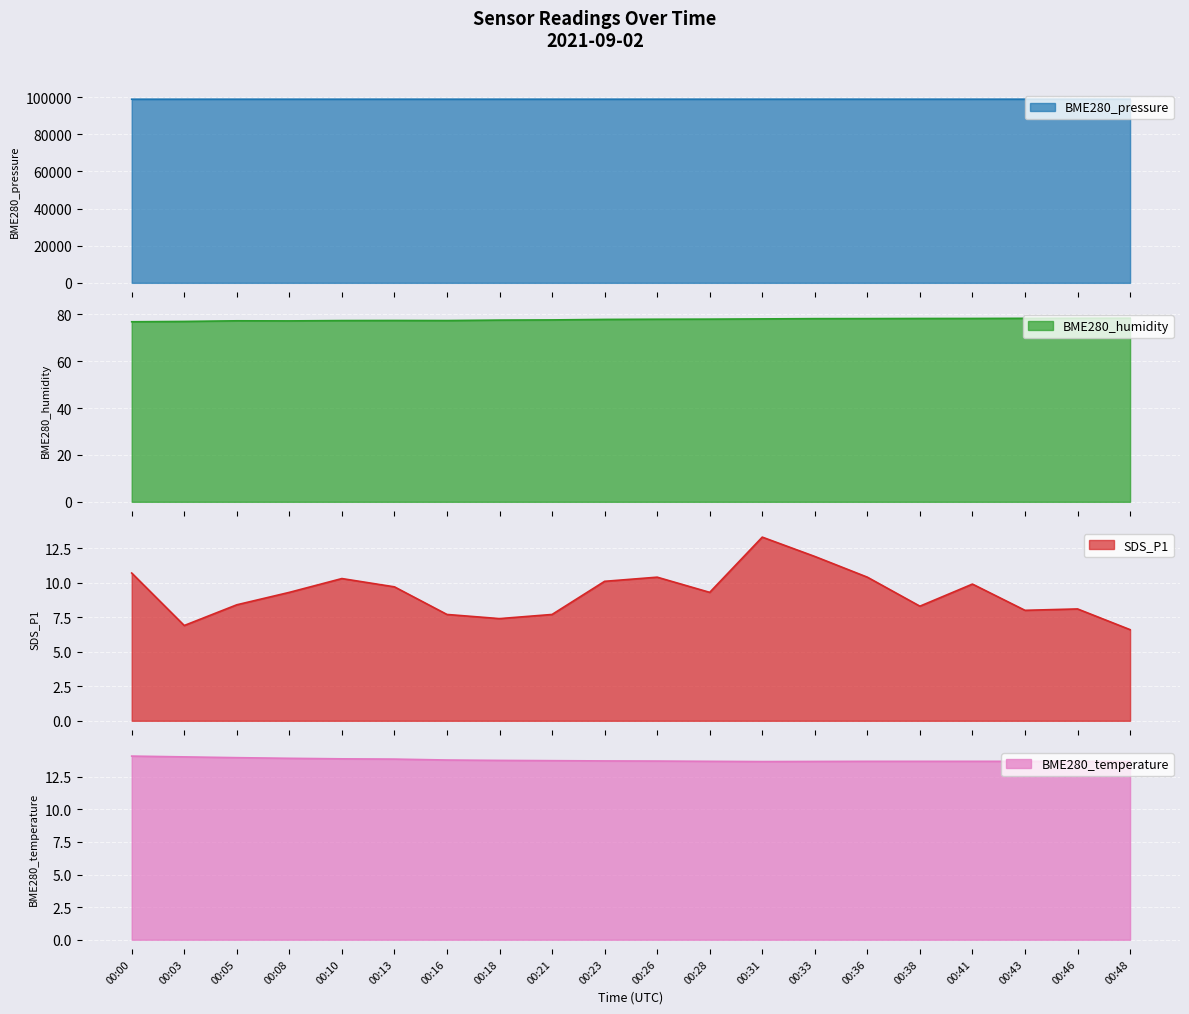

Where does the BME280_pressure series first go above 98885?

00:13